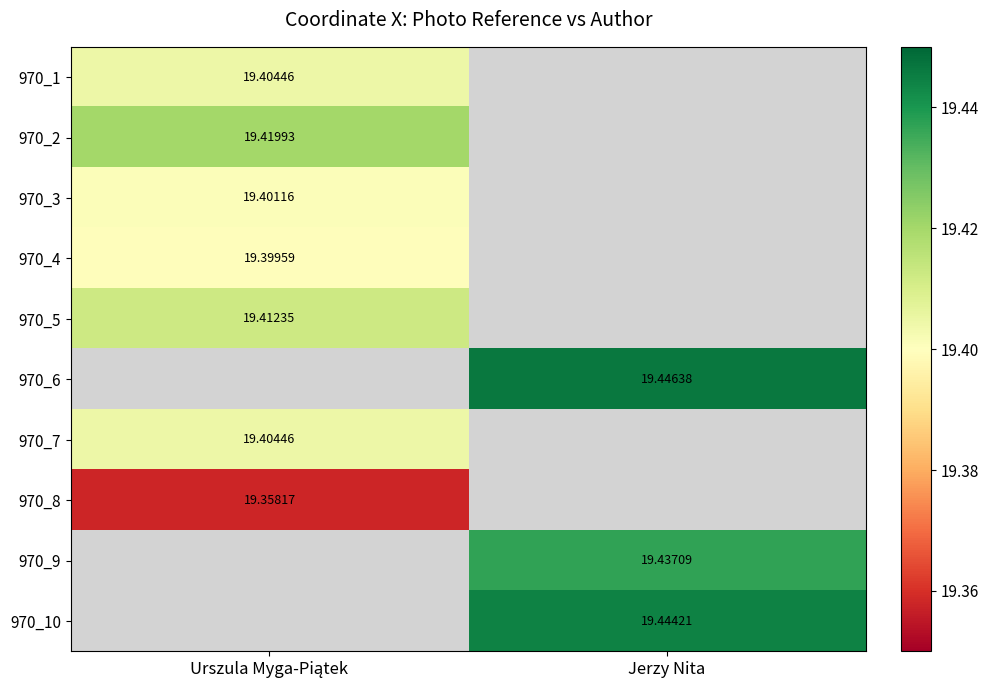

The value of 970_6 at Jerzy Nita is 34.2. True or false?

False